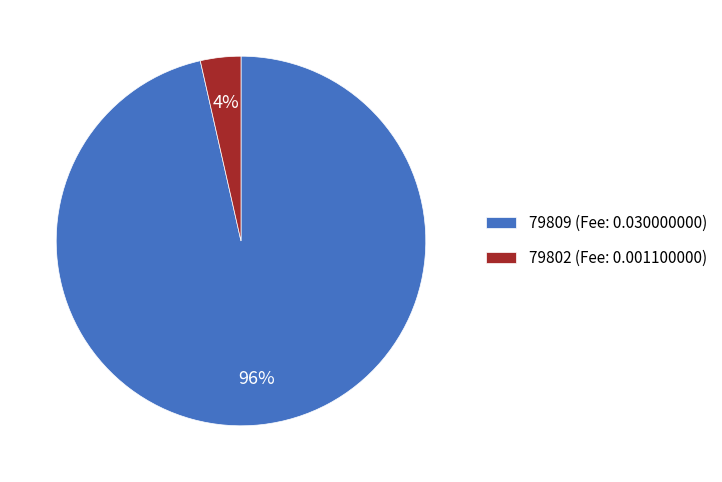

Between 79802 and 79809, which is larger?

79809